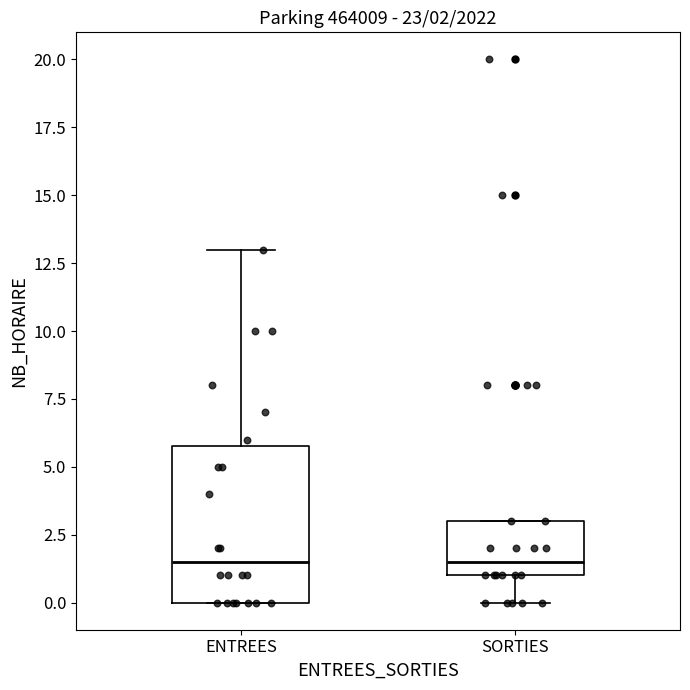

Comparing the boxes themselves (not the whiskers), which one is the tallest?

ENTREES